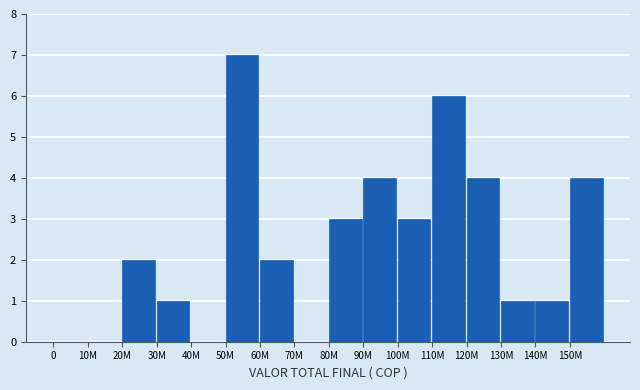

Reading left to right, transcribe all the data shown in this chart.

0=0	10M=0	20M=2	30M=1	40M=0	50M=7	60M=2	70M=0	80M=3	90M=4	100M=3	110M=6	120M=4	130M=1	140M=1	150M=4